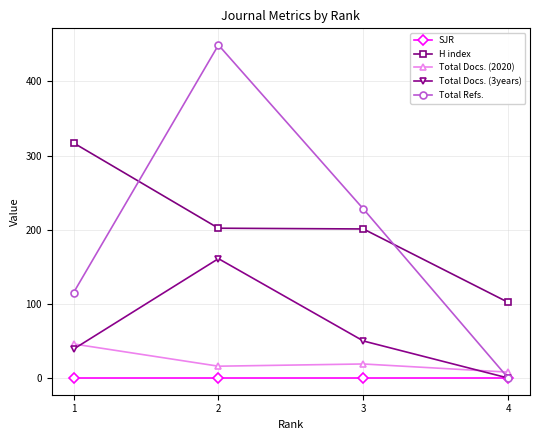

The H index series shows 317 at 1. True or false?

True